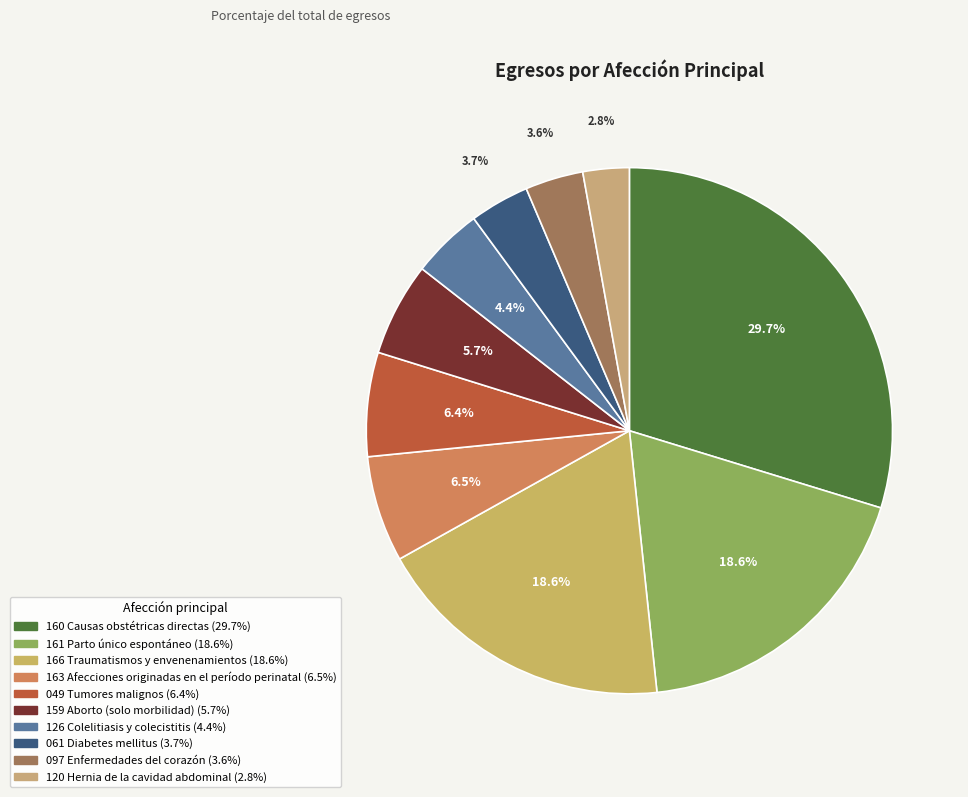

Is it true that 159 Aborto (solo morbilidad) is 6% of the pie?

True